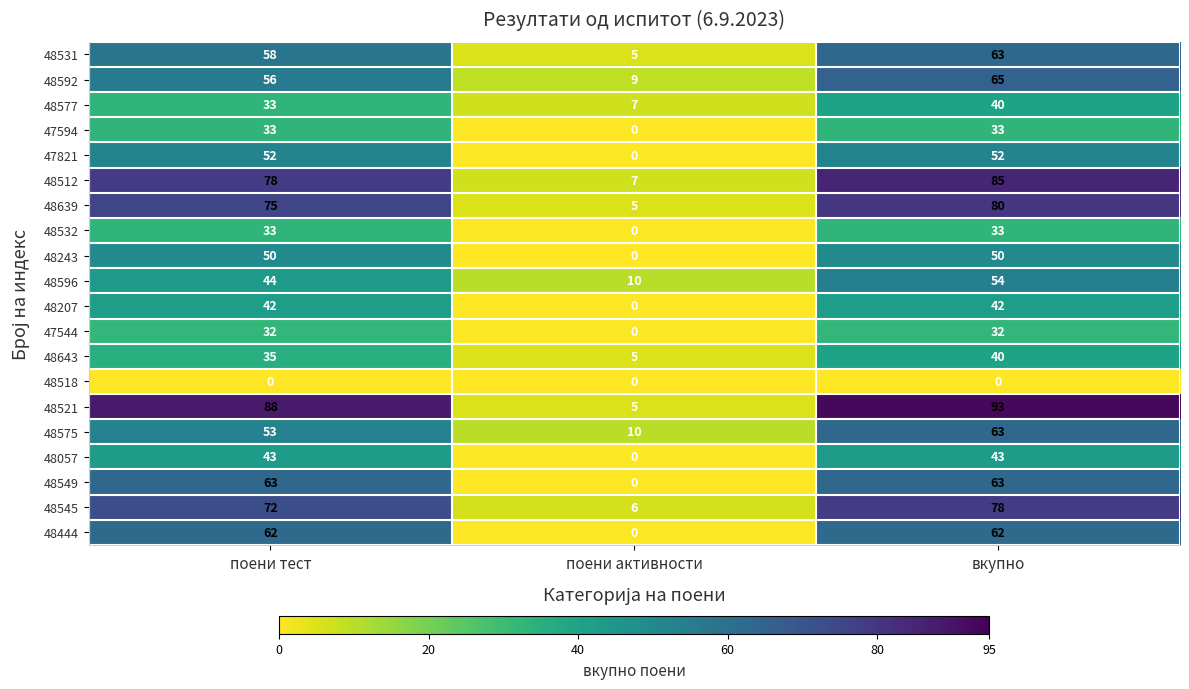

How many distinct data groups are displayed?

20